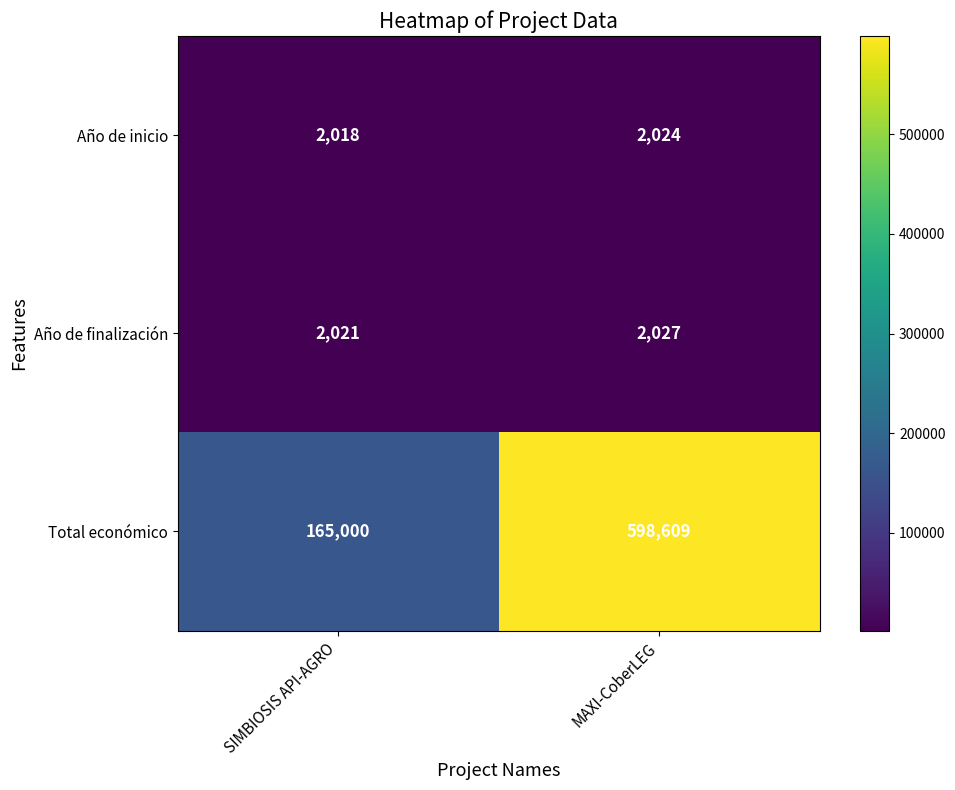

At which category does the chart reach its minimum across all series?

SIMBIOSIS API-AGRO